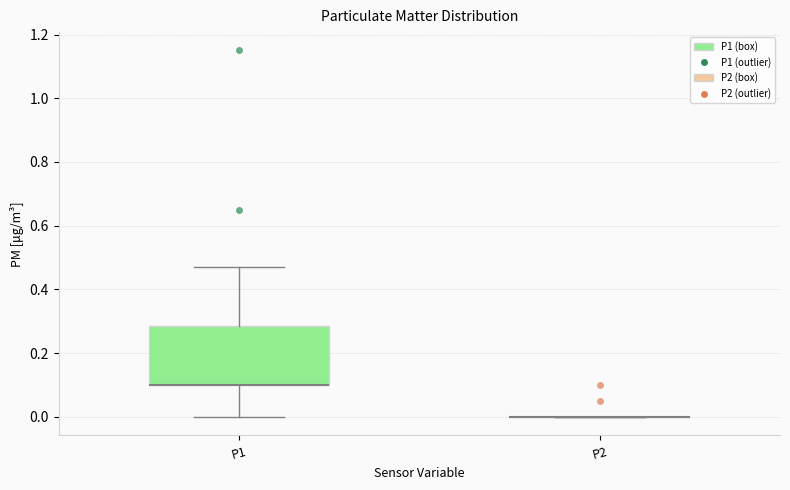

Reading left to right, read every box against the y-axis: the position of its median line, the range the box covers, and the ends of its whiskers. The values are not printed on the chart, so give them approximately, as read against the axis.

P1: median 0.10 (drawn on the box's lower edge), box 0.10 to 0.28, whiskers 0.00 to 0.48
P2: box collapsed to a line at 0.00, whiskers 0.00 to 0.00